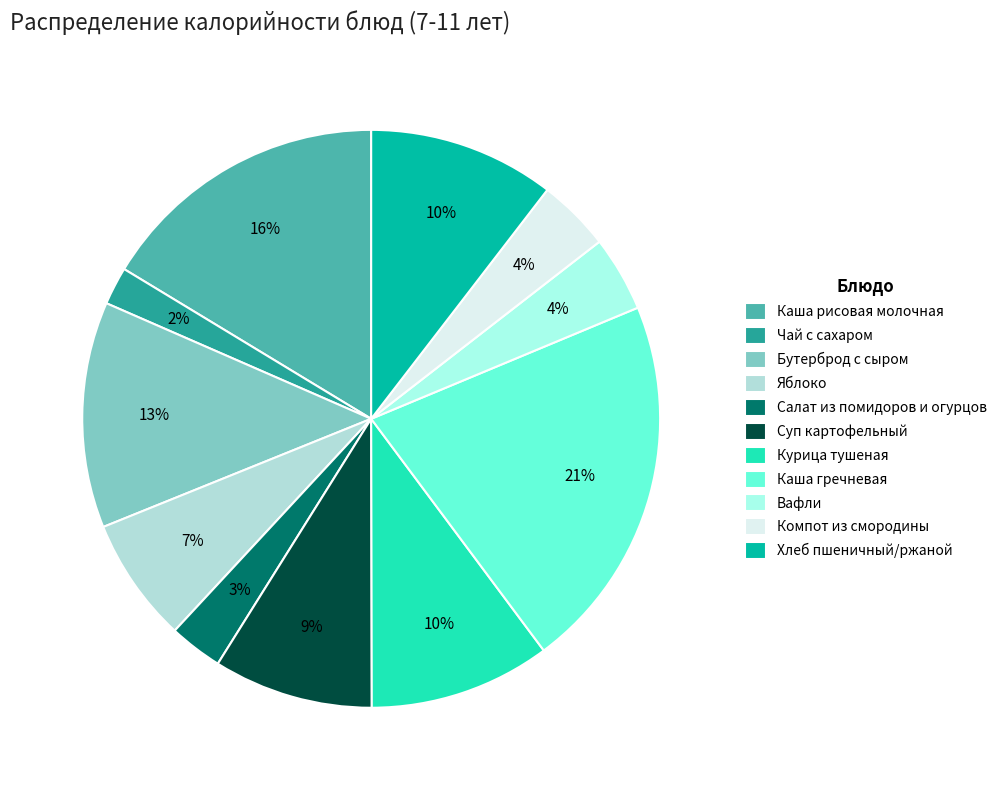

To the nearest percent, what is the difference between the largest and smallest slice percentages?

19%